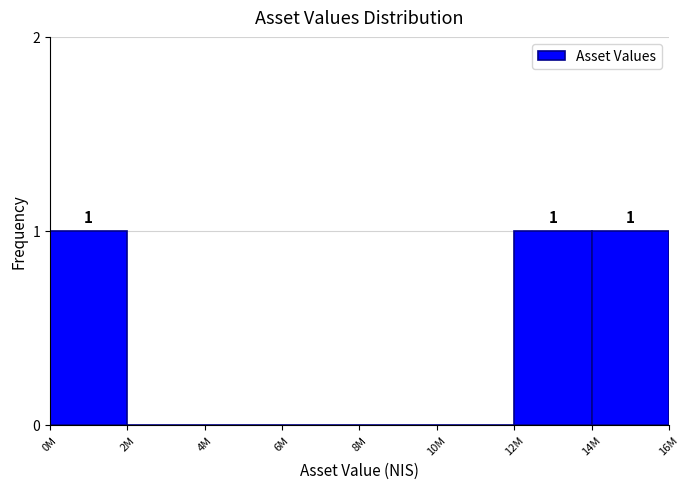

Reading left to right, extract all data points from this chart.

0M=1	2M=0	4M=0	6M=0	8M=0	10M=0	12M=1	14M=1